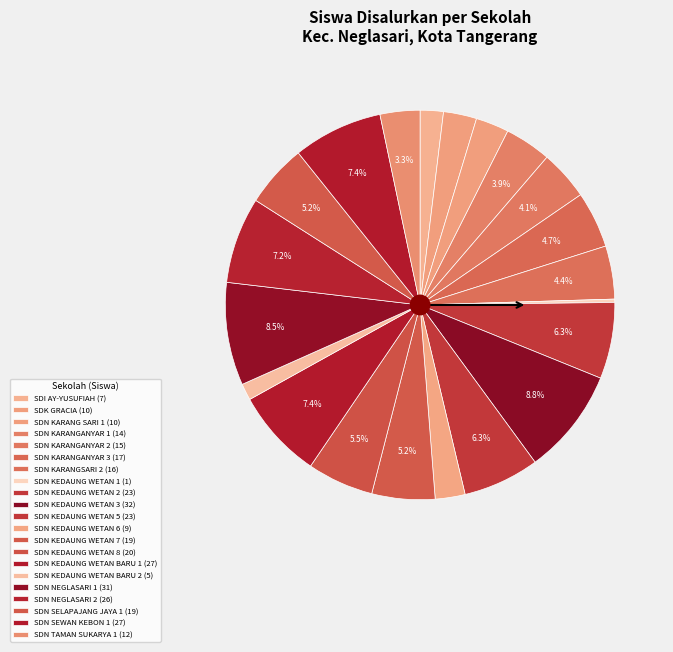

How many segments does this pie chart have?

21